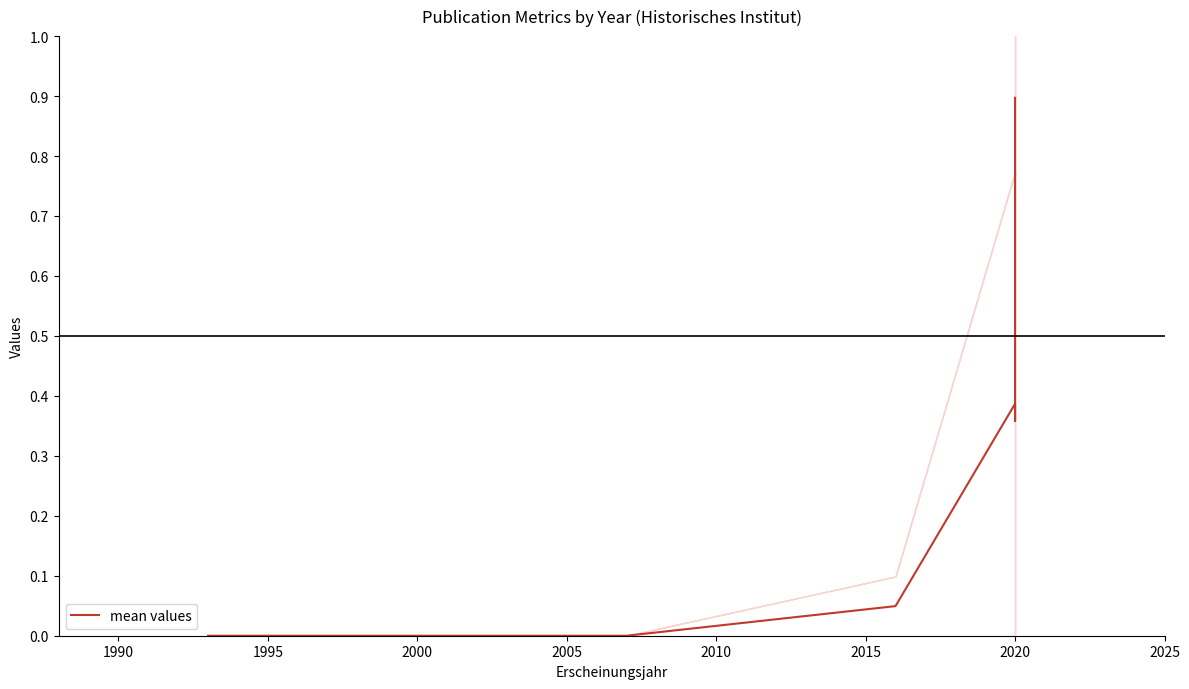

How many series are shown in this chart?

1